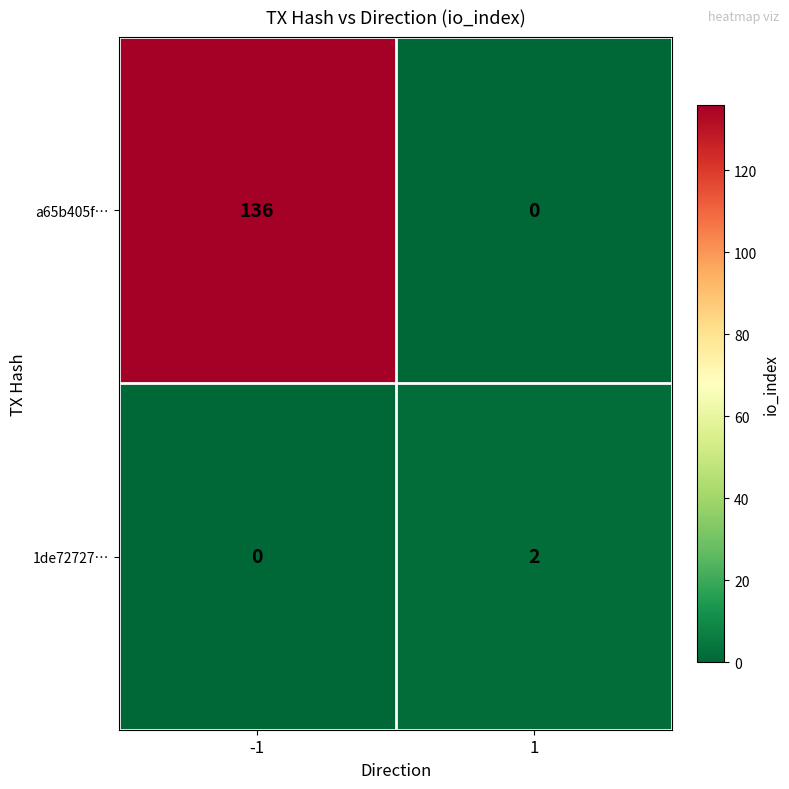

What is the sum of the a65b405f… values at 1 and -1?

136